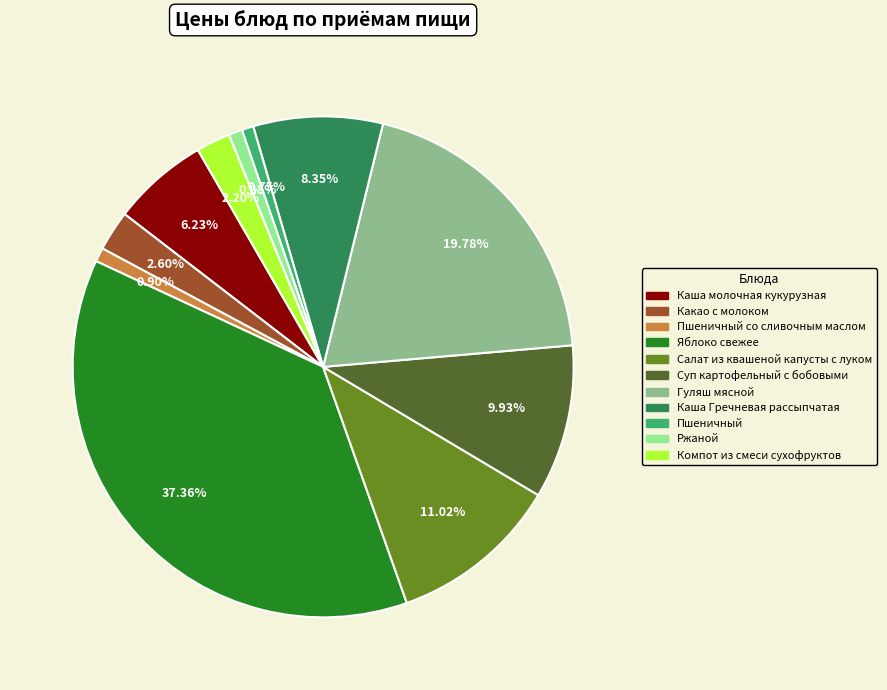

Does any single category account for the majority?

No